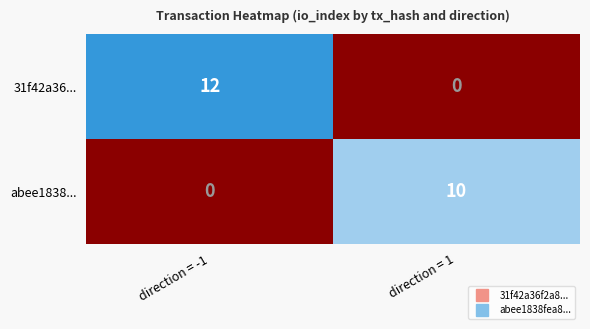

What is the total value across all series at direction = -1?

12